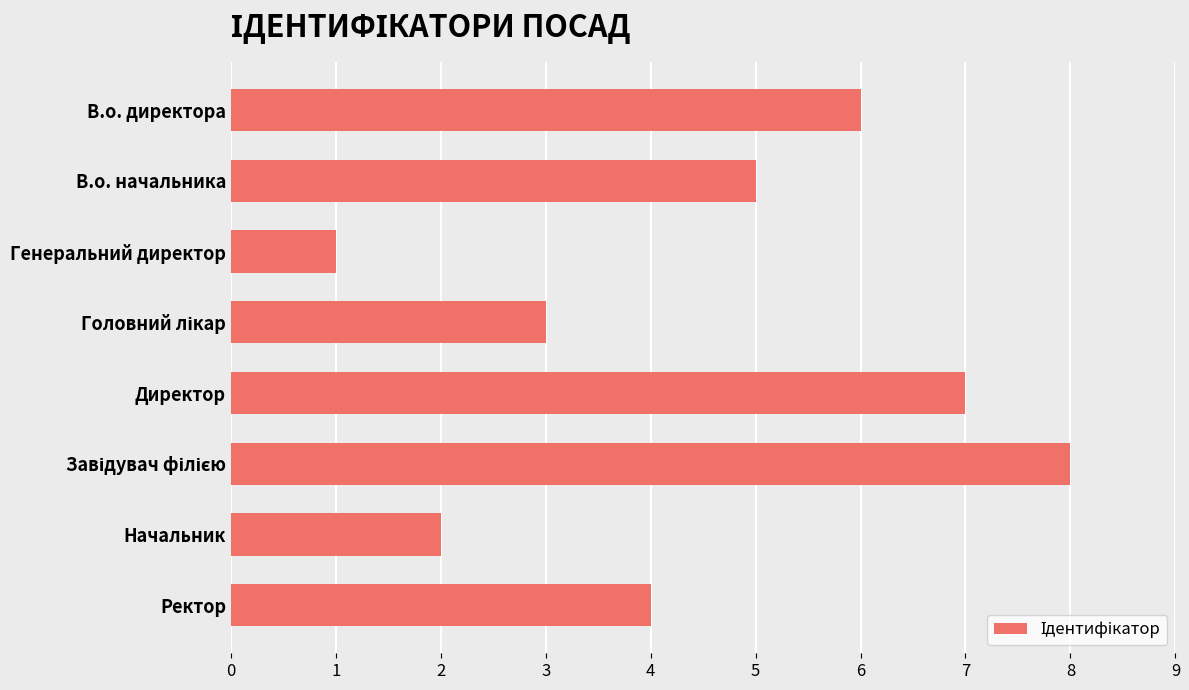

Approximately how many times larger is the value at В.о. начальника compared to Начальник?

2.5